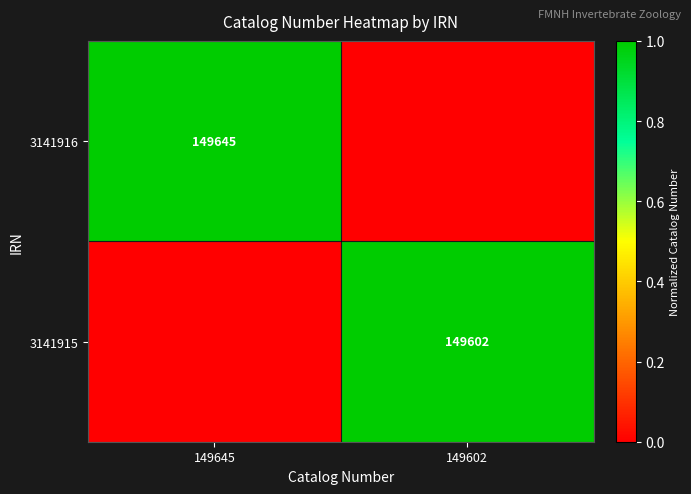

True or false: 3141915 has a value of 93958 at 149602.

False